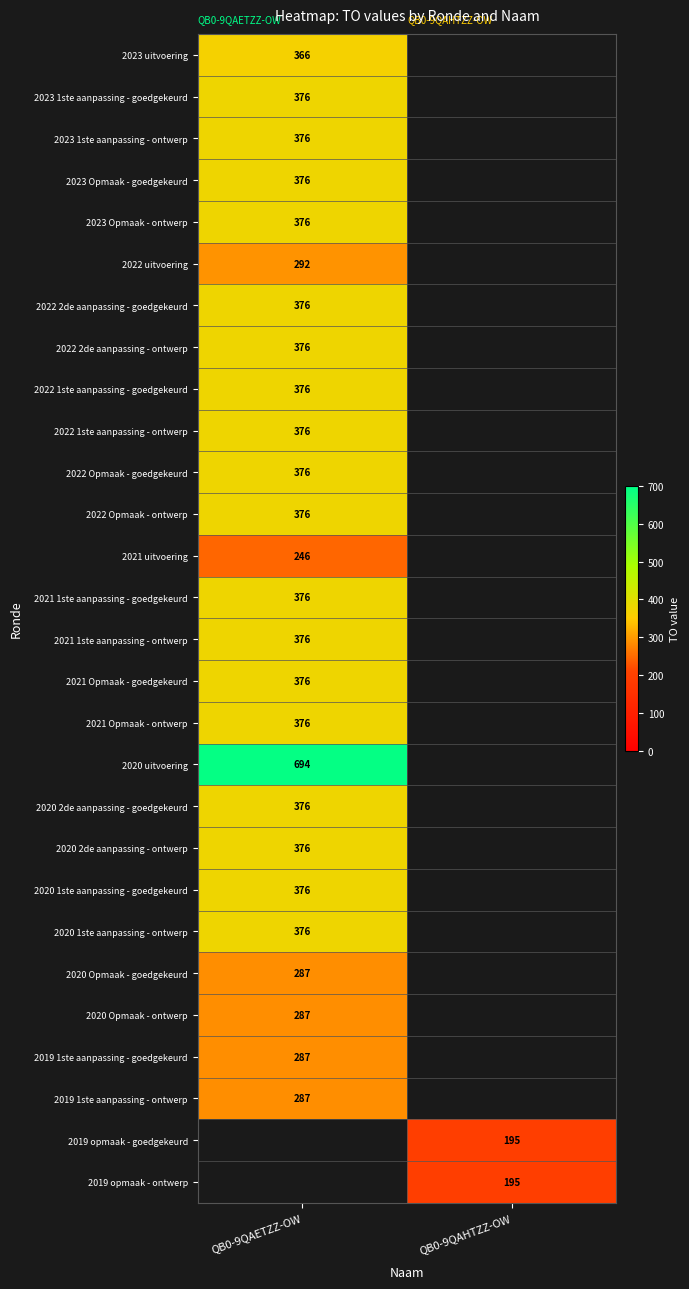

The value of 2023 1ste aanpassing - ontwerp at QB0-9QAETZZ-OW is 137. True or false?

False